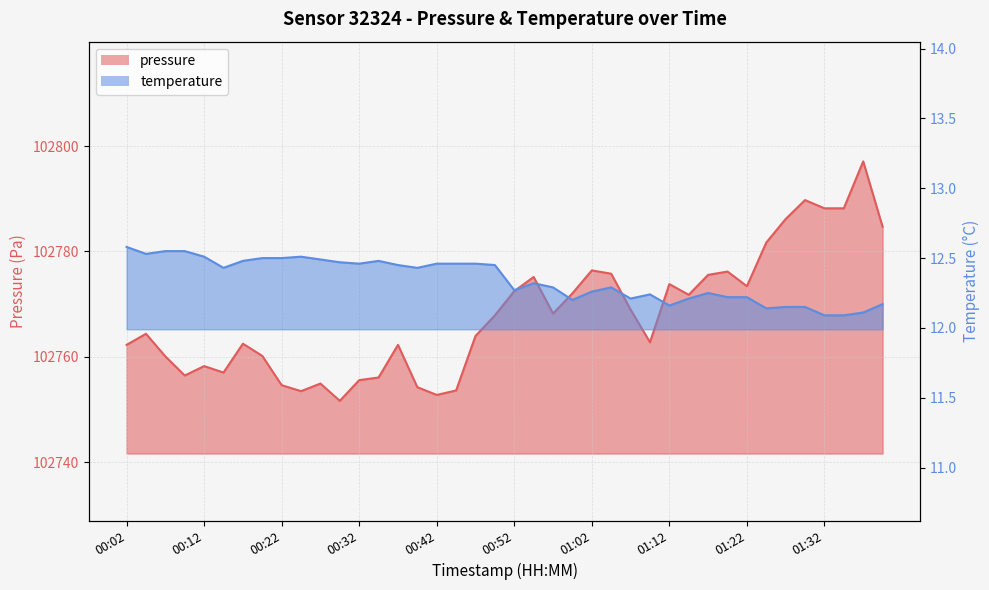

At which category does temperature reach its first local peak?

00:24